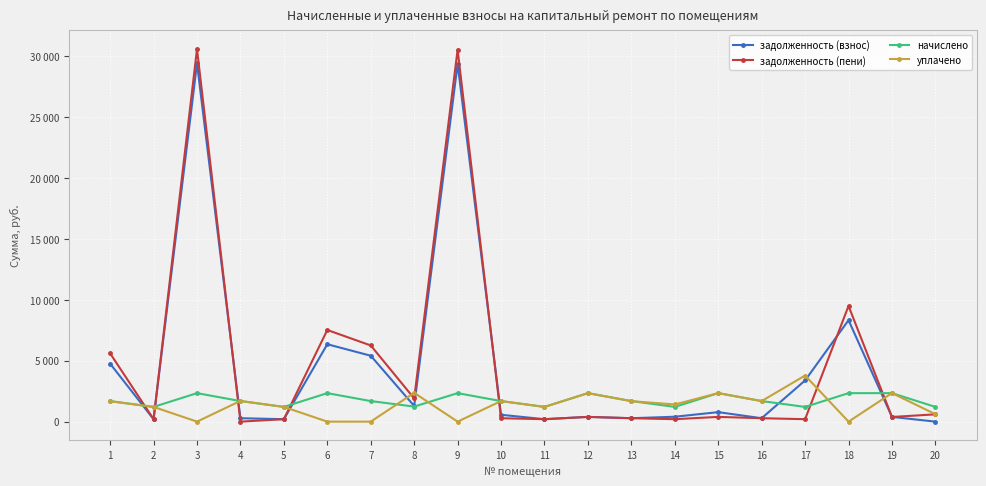

What is the value of the уплачено point at the 2nd from the left?

1209.0